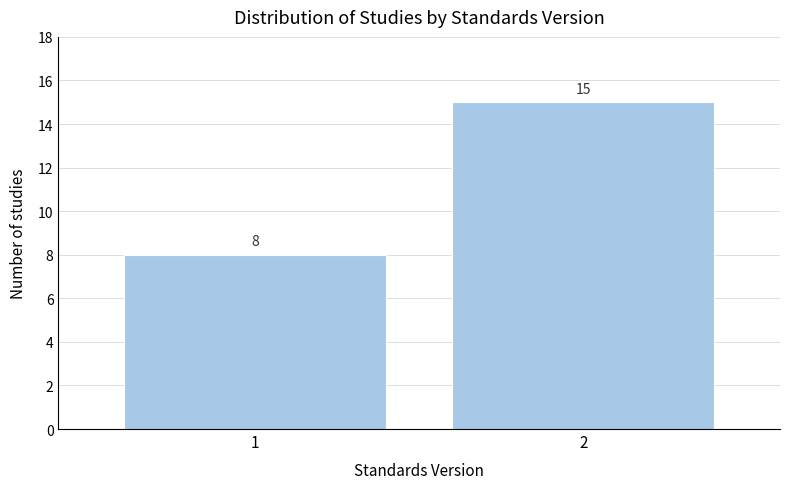

Reading left to right, list all the values displayed in this chart.

8	15